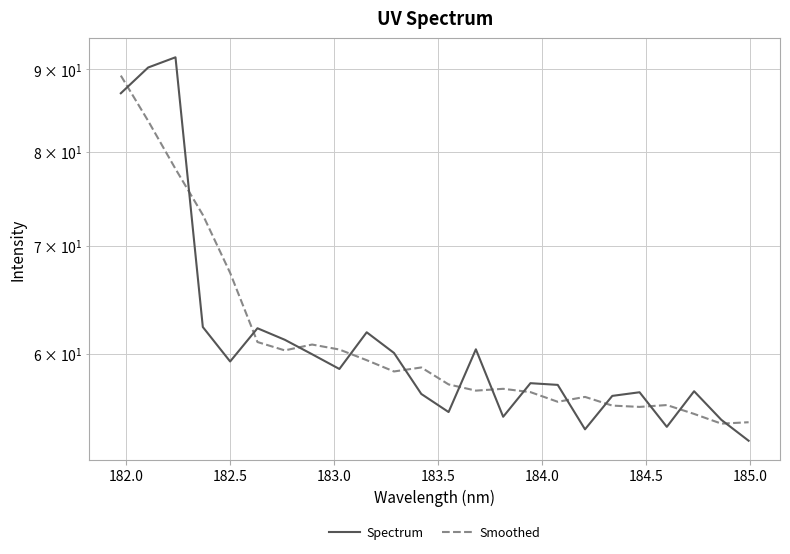

How many lines are shown in the chart?

2